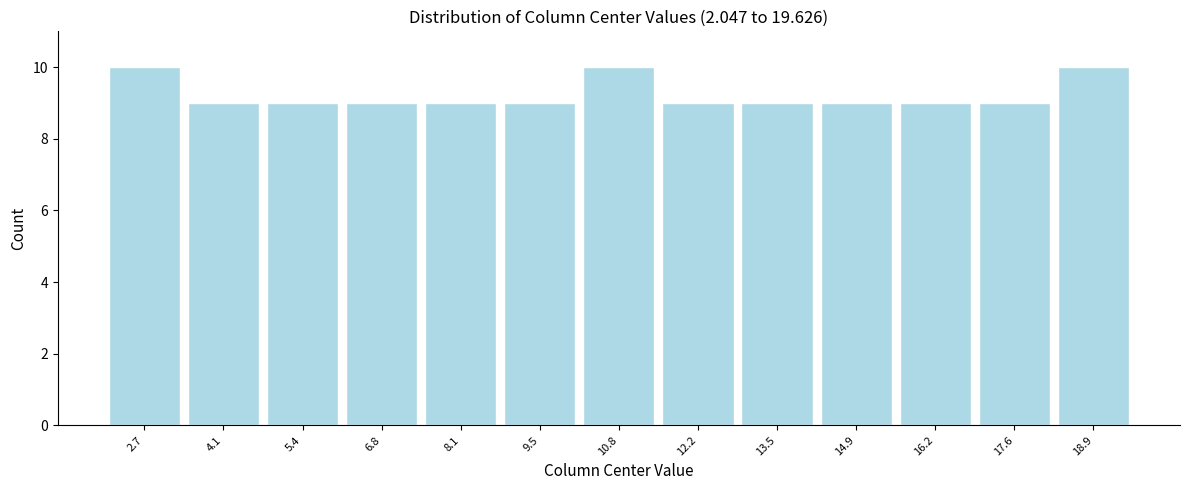

Reading left to right, transcribe this chart: for each bar, give the range it covers on the x-axis and its height. Neither the bar edges nor the heights are printed on the chart, so give them approximately, as read against the axes.

2.0 to 3.4: 10
3.4 to 4.8: 9
4.8 to 6.2: 9
6.2 to 7.4: 9
7.4 to 8.8: 9
8.8 to 10.2: 9
10.2 to 11.6: 10
11.6 to 12.8: 9
12.8 to 14.2: 9
14.2 to 15.6: 9
15.6 to 17.0: 9
17.0 to 18.2: 9
18.2 to 19.6: 10